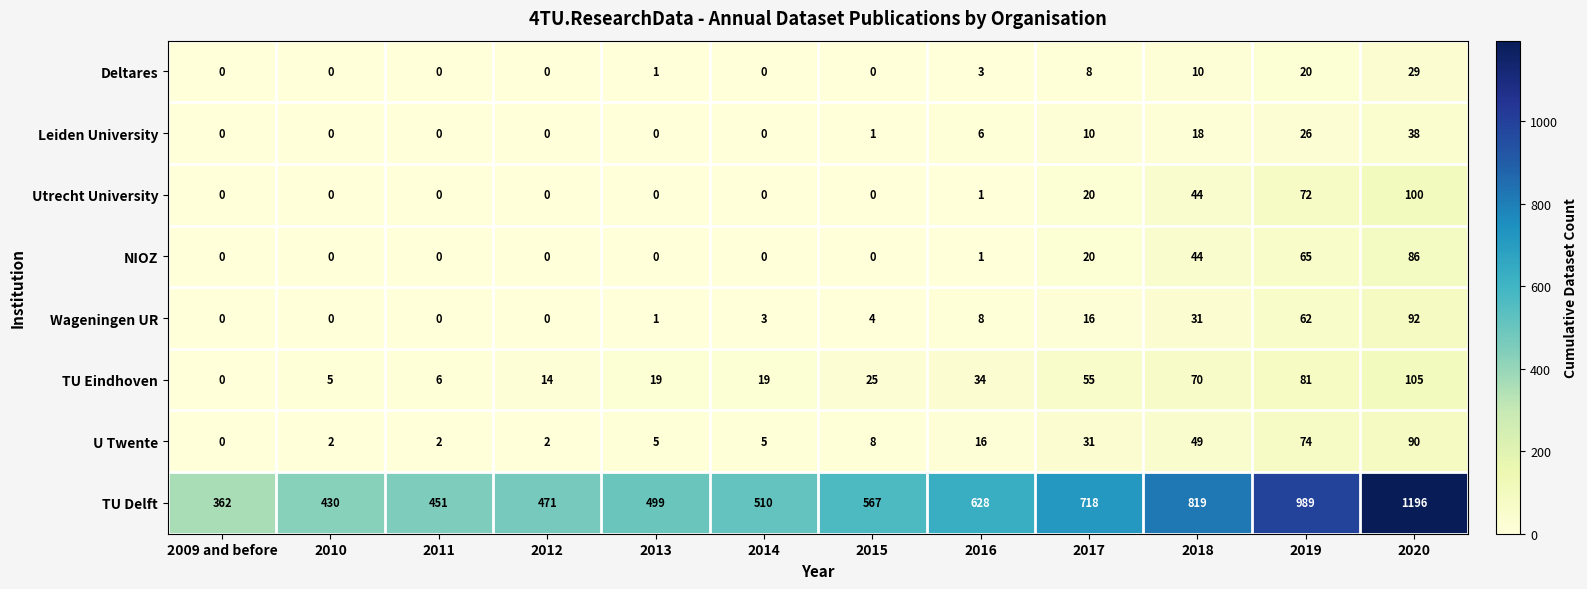

What is the average value of the NIOZ series?

18